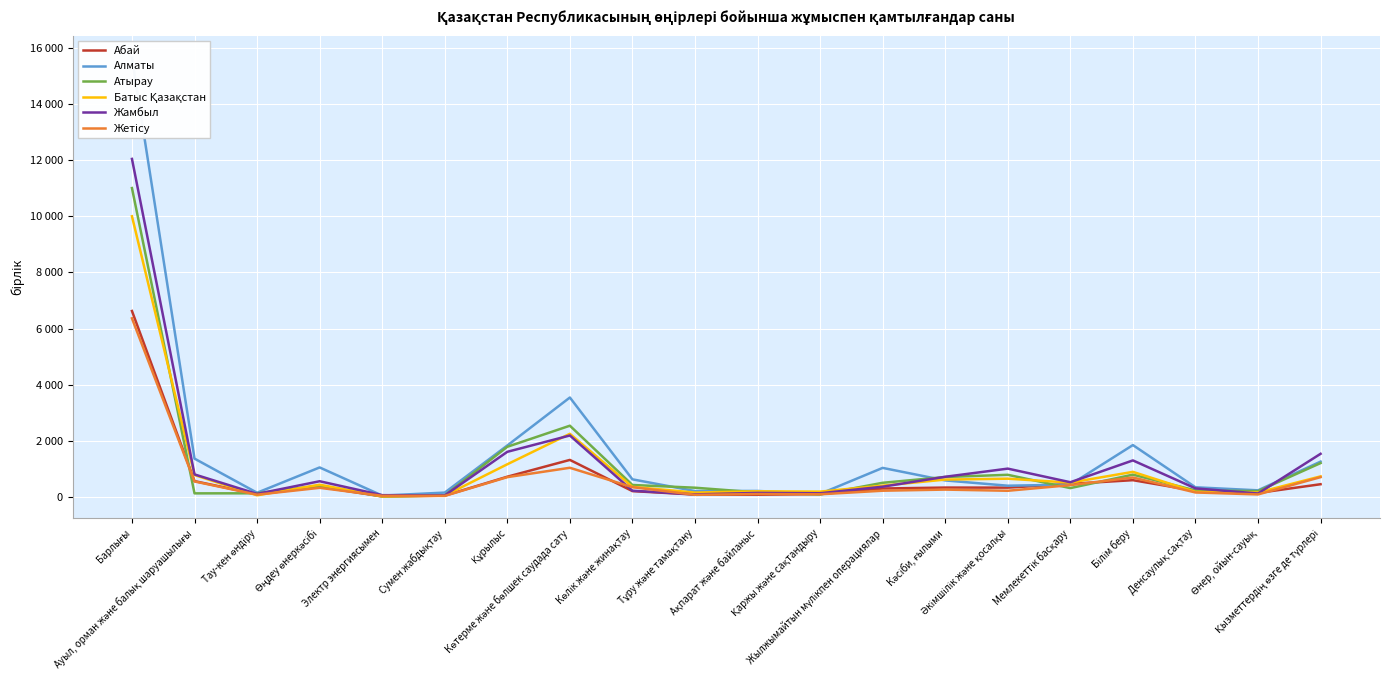

At which label does Алматы reach its minimum?

Электр энергиясымен